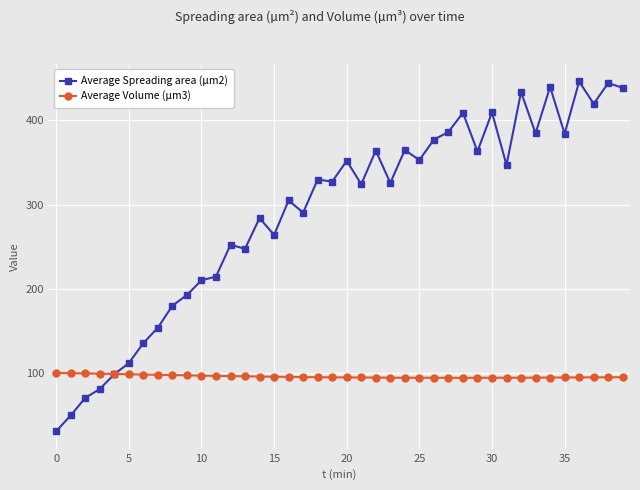

What is the highest value of the Average Volume (µm3) series?

100.0